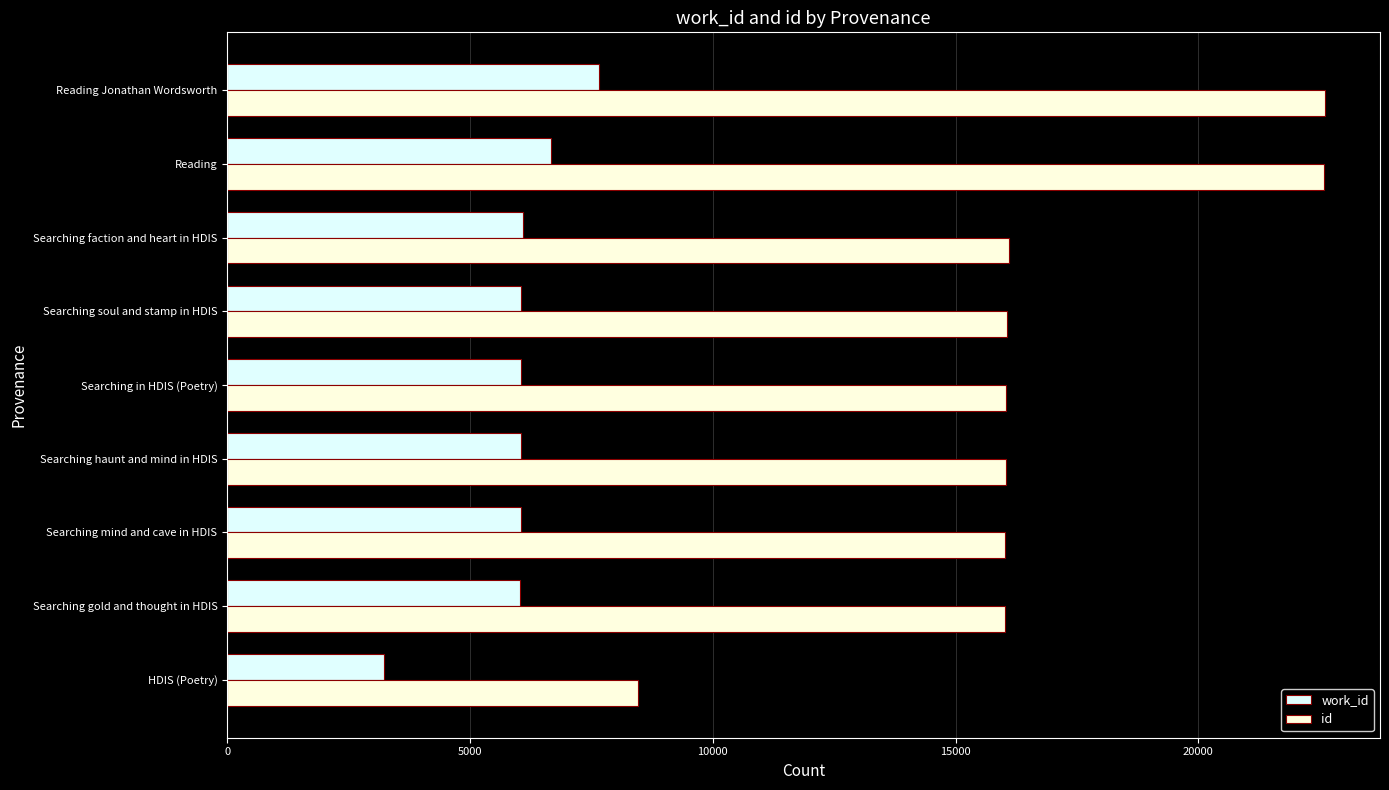

What is the total value across all series at HDIS (Poetry)?

11694